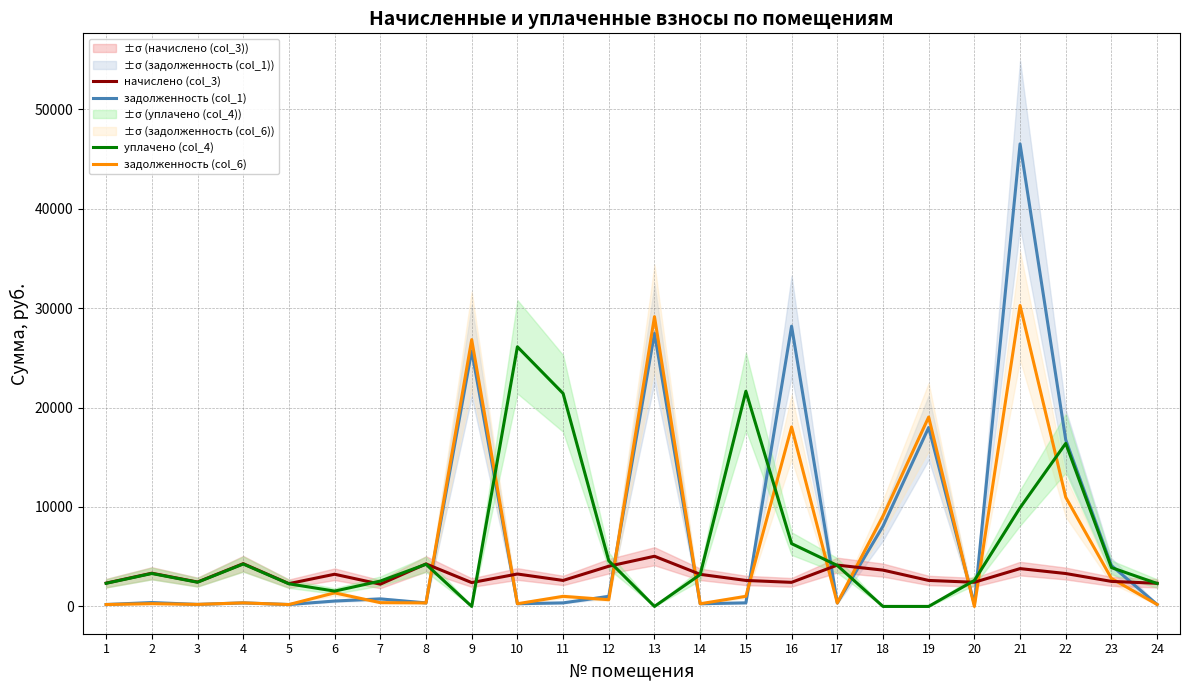

What is the value of the уплачено (col_4) point at the 22nd from the left?

16400.0